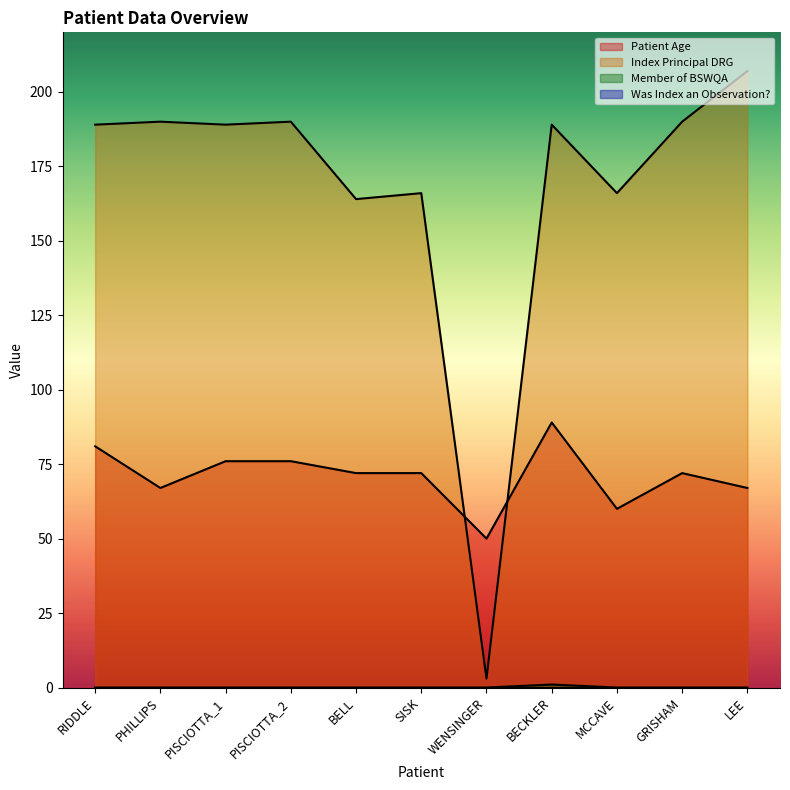

What value does the Patient Age series have at RIDDLE?

81